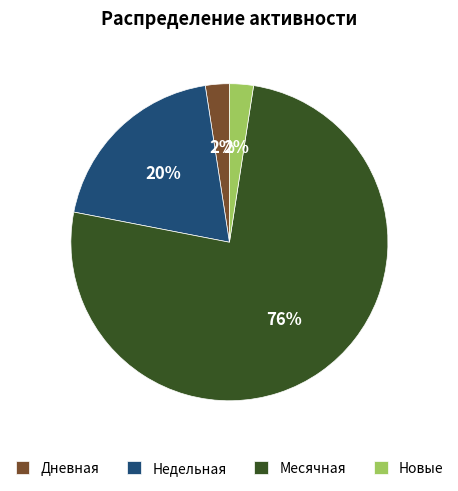

Count the number of slices in the pie.

4